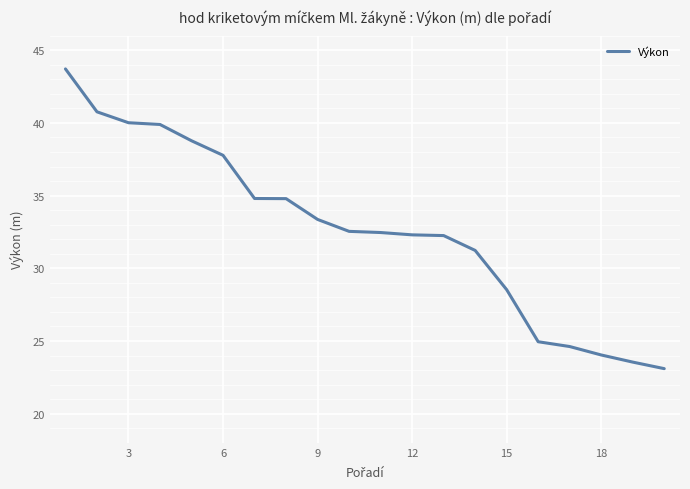

What is the difference between the maximum and minimum values?

20.6